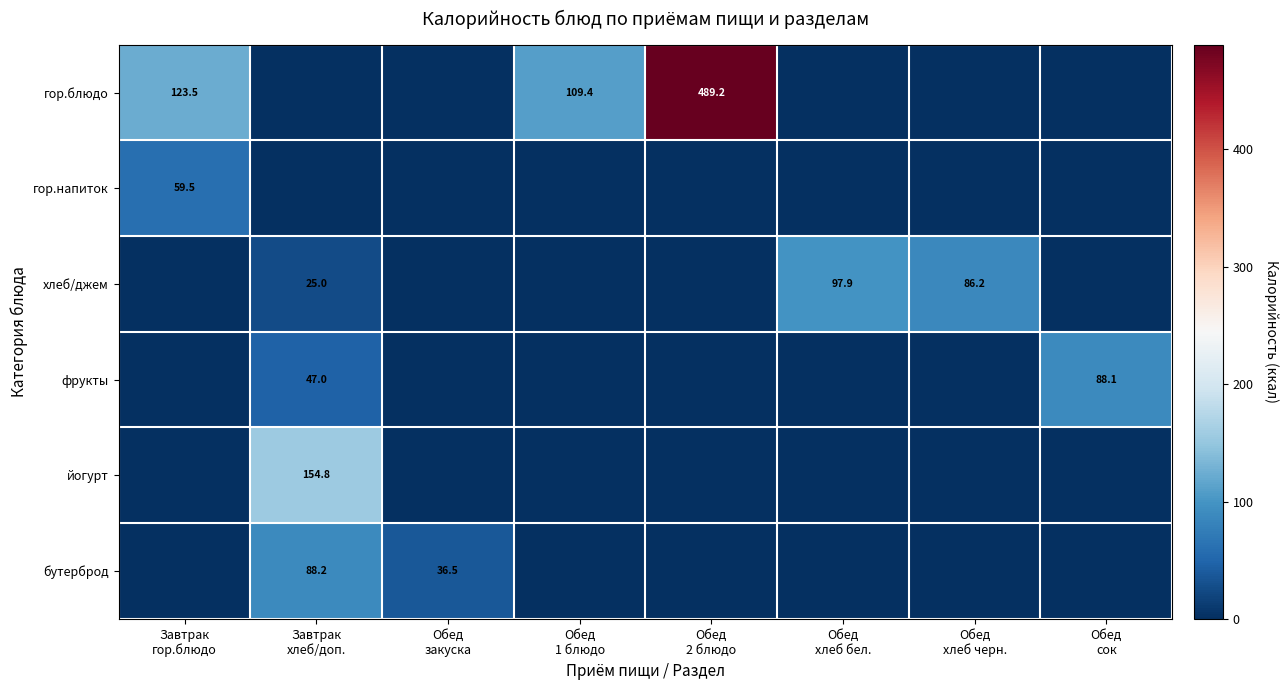

True or false: бутерброд has a value of 0.0 at Обед хлеб бел..

True